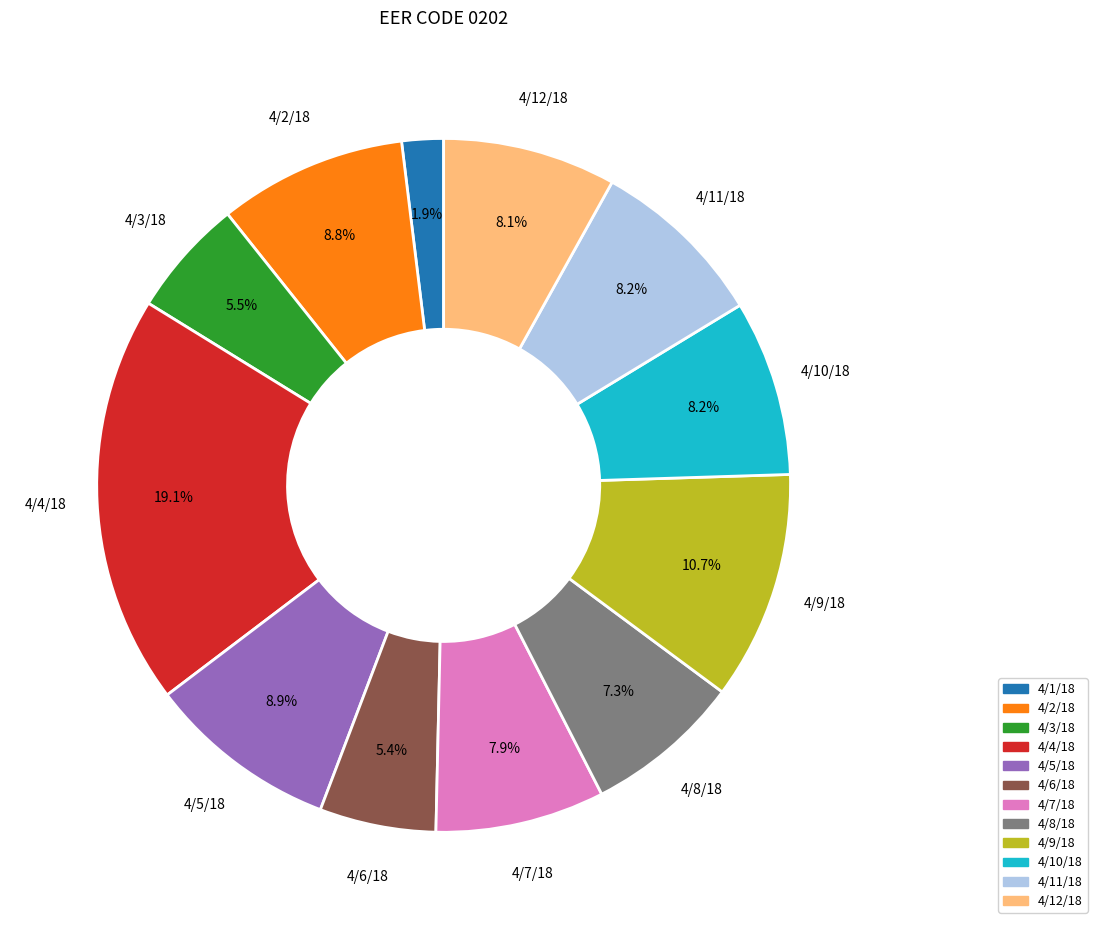

Count the number of slices in the pie.

12